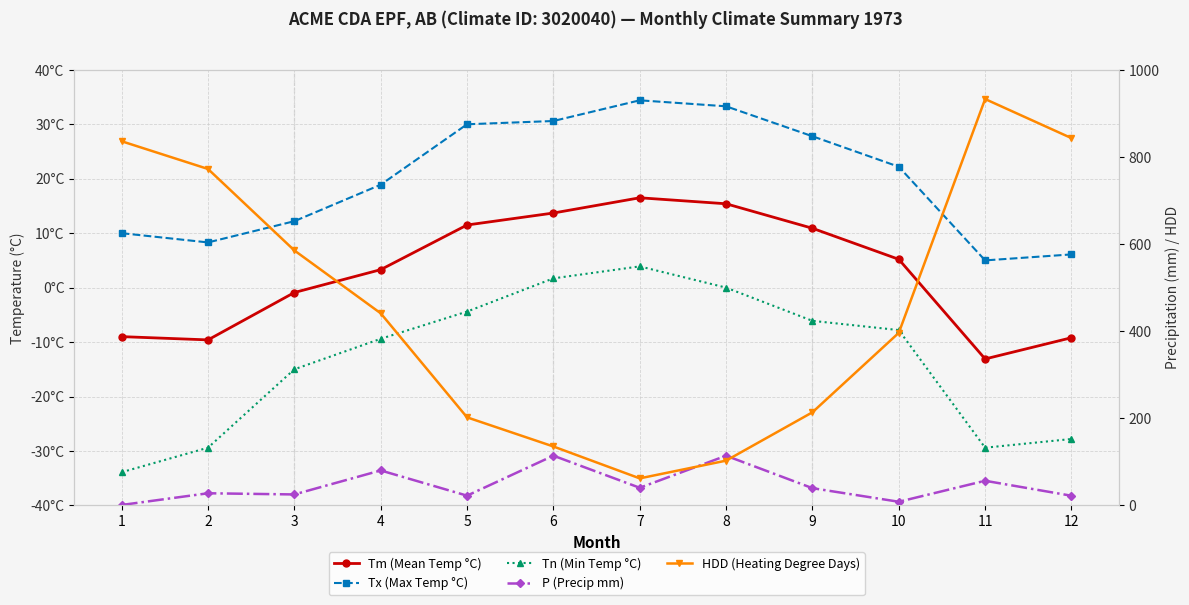

What is the smallest value displayed?

-33.9